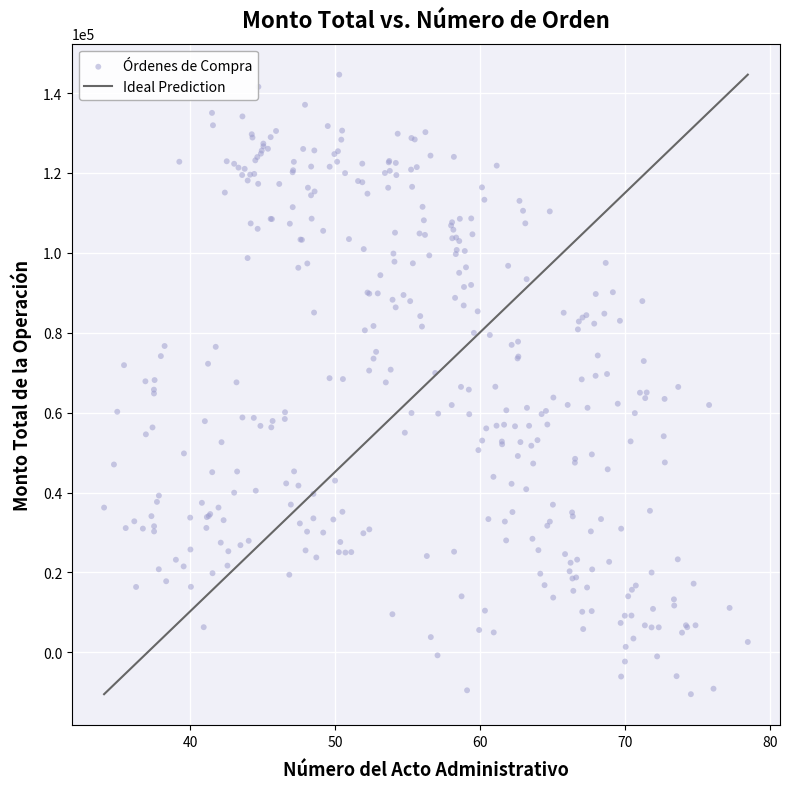

What is the range of Y values (max minus min)?

155108.1